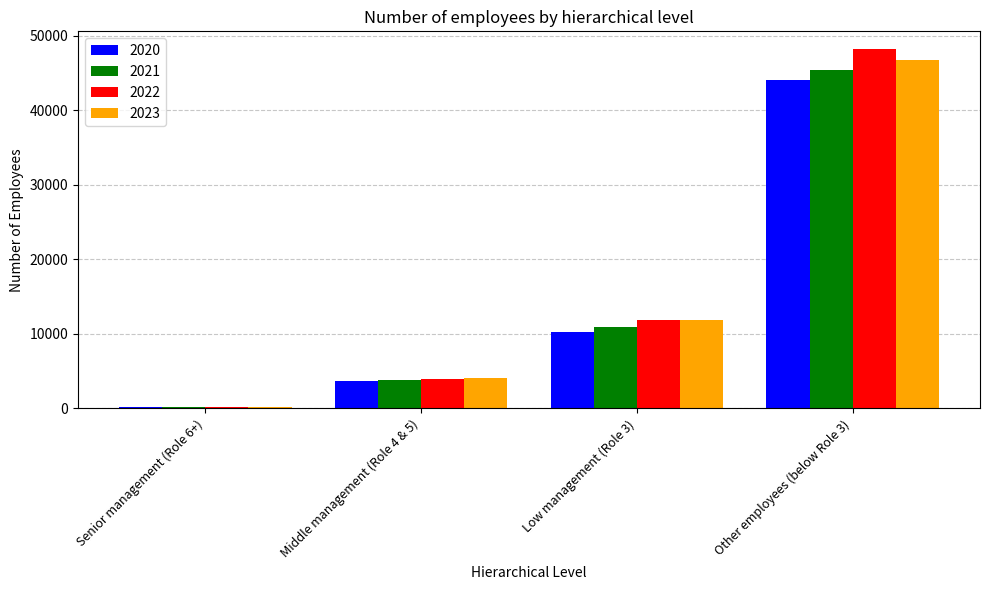

List the labels in order of 2022 value, largest first.

Other employees (below Role 3), Low management (Role 3), Middle management (Role 4 & 5), Senior management (Role 6+)